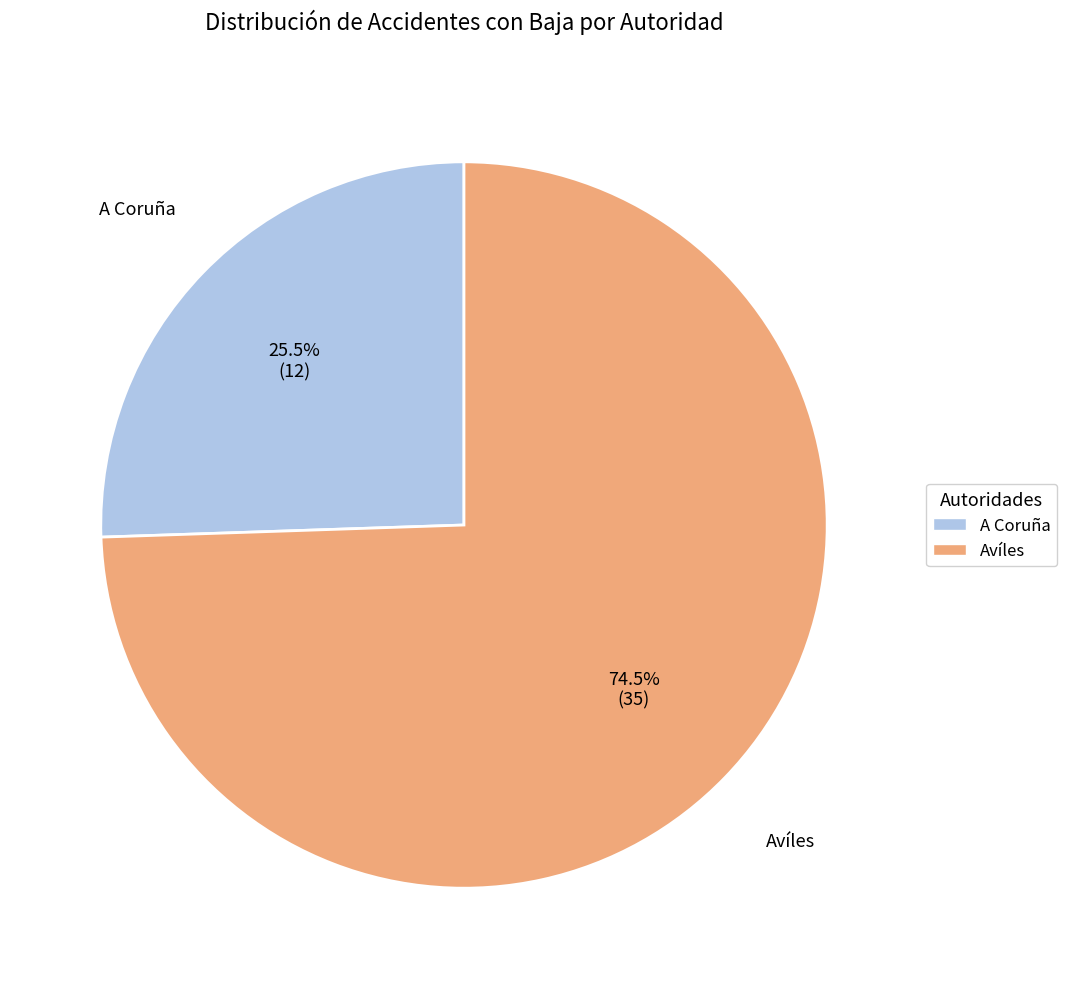

Is the sum of Avíles and A Coruña greater than half?

Yes